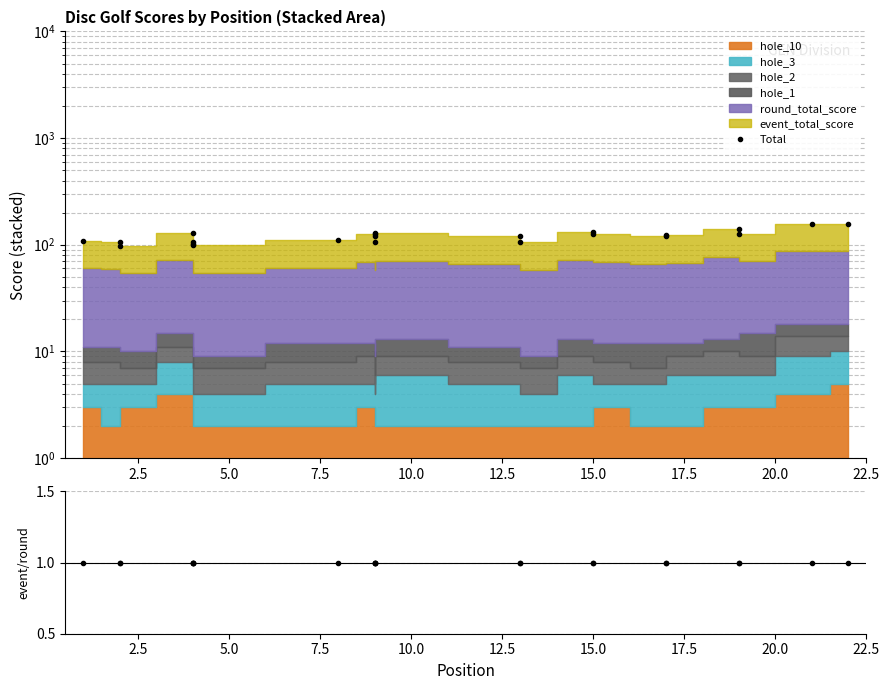

What is the value of the Total point at the 18th from the left?

124